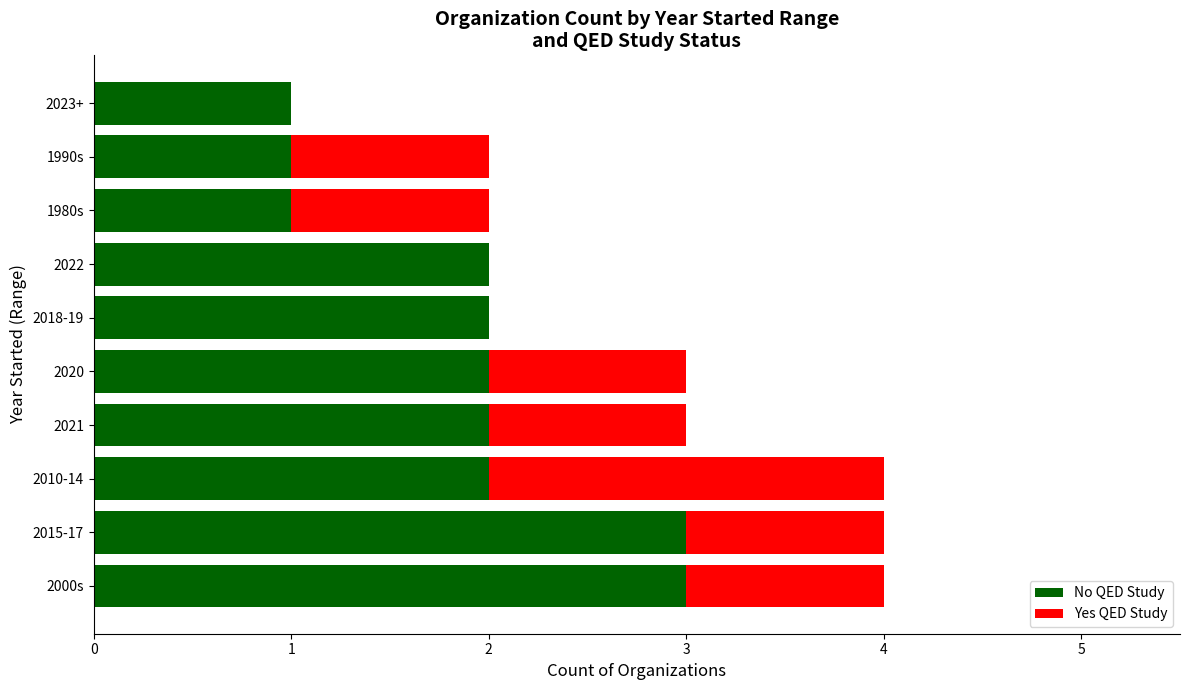

What is the total value across all series at 2020?

3